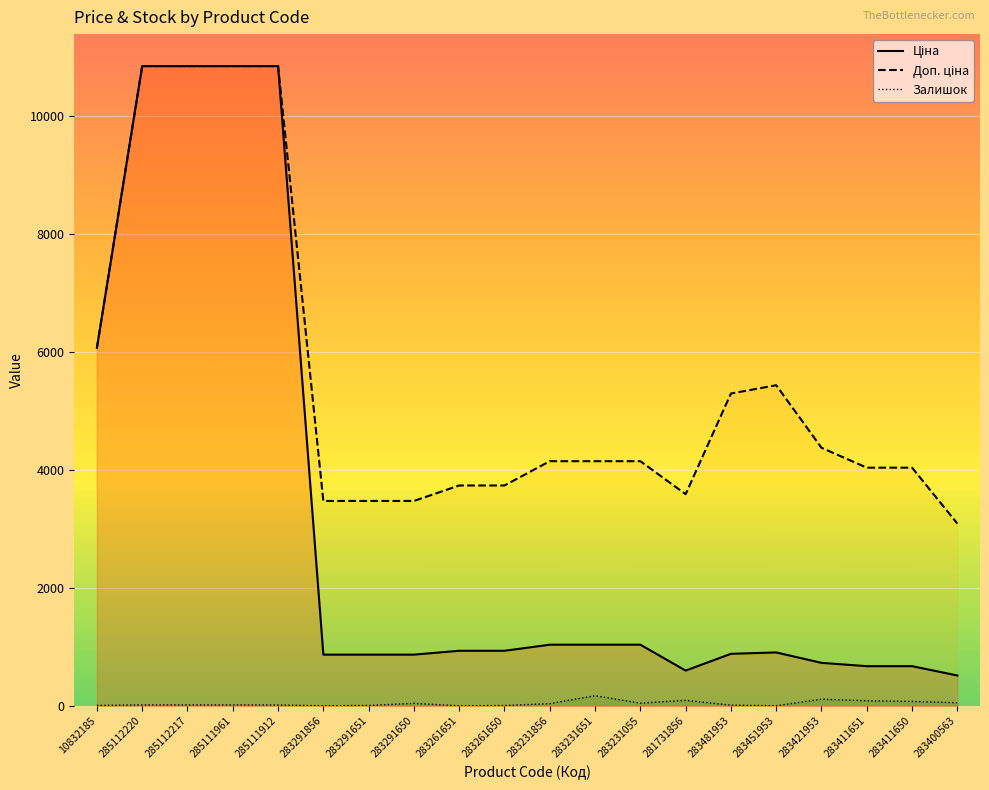

What is the difference between the Залишок values at 283231651 and 283291650?

129.0